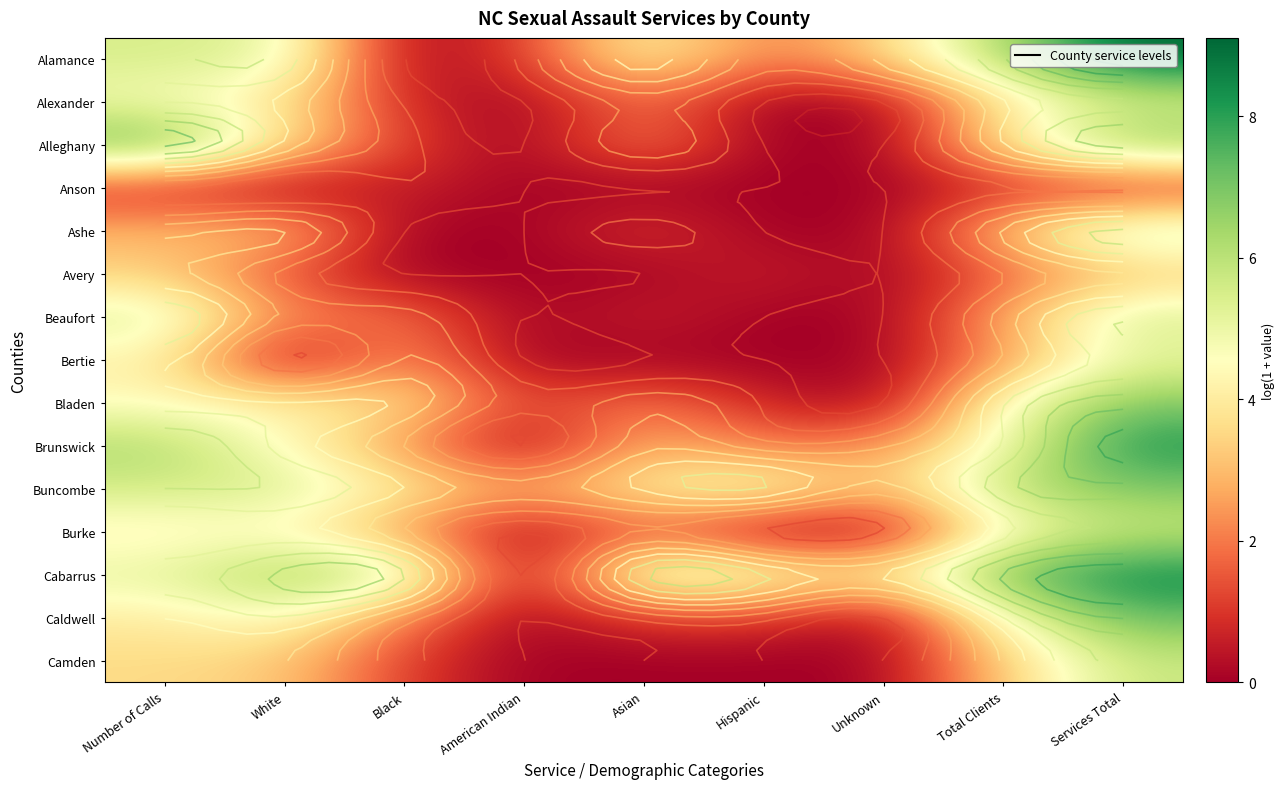

The value of Camden at Asian is 3.8. True or false?

False